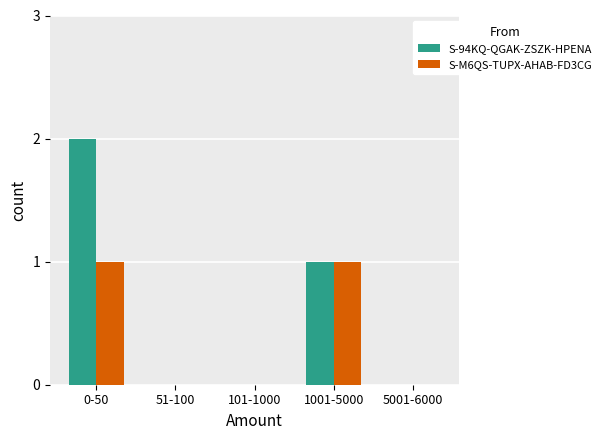

What is the sum of the S-M6QS-TUPX-AHAB-FD3CG values at 1001-5000 and 101-1000?

1